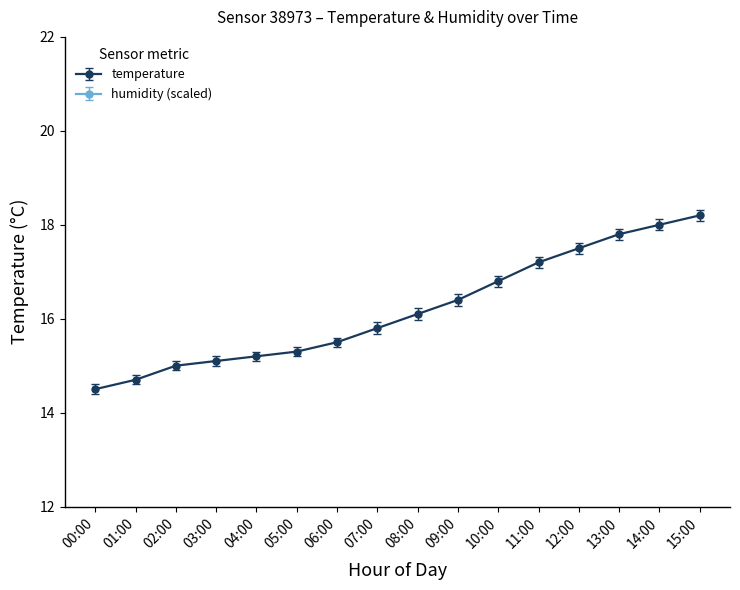

List the labels in order of value, smallest first.

00:00, 01:00, 02:00, 03:00, 04:00, 05:00, 06:00, 07:00, 08:00, 09:00, 10:00, 11:00, 12:00, 13:00, 14:00, 15:00